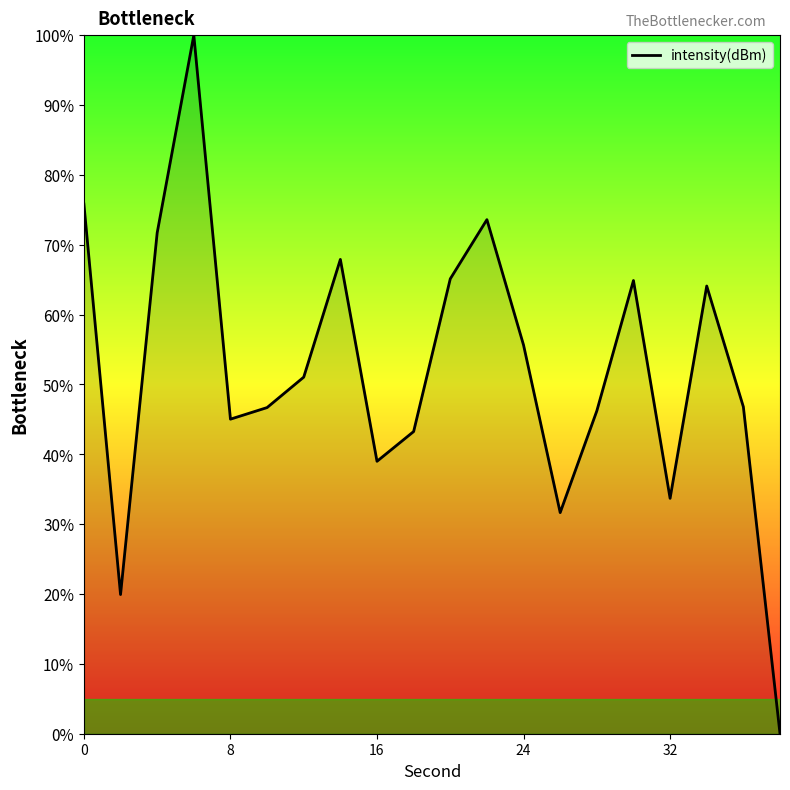

What is the greatest value displayed?

100.0